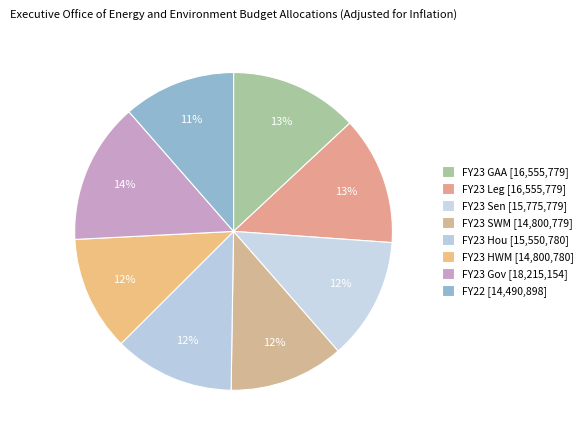

How many slices are in this pie chart?

8